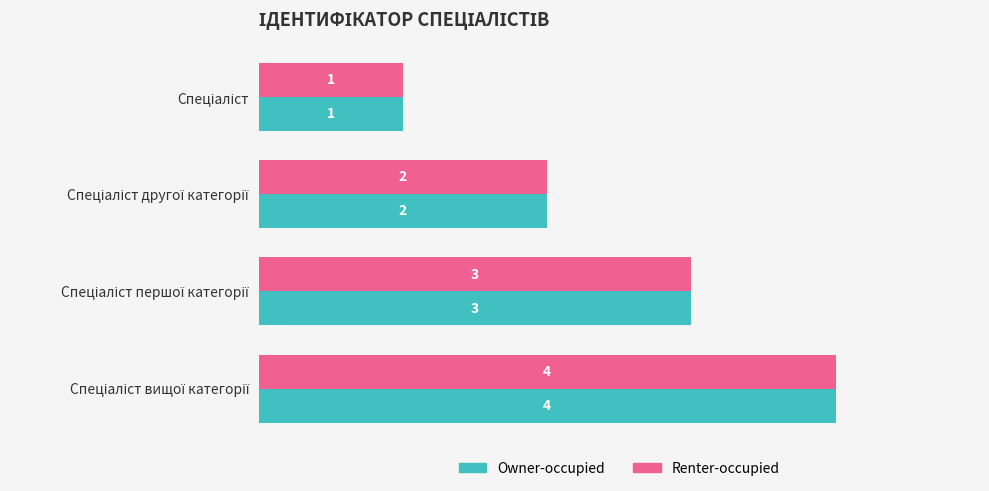

What is the difference between the maximum and minimum values in the Renter-occupied series?

3